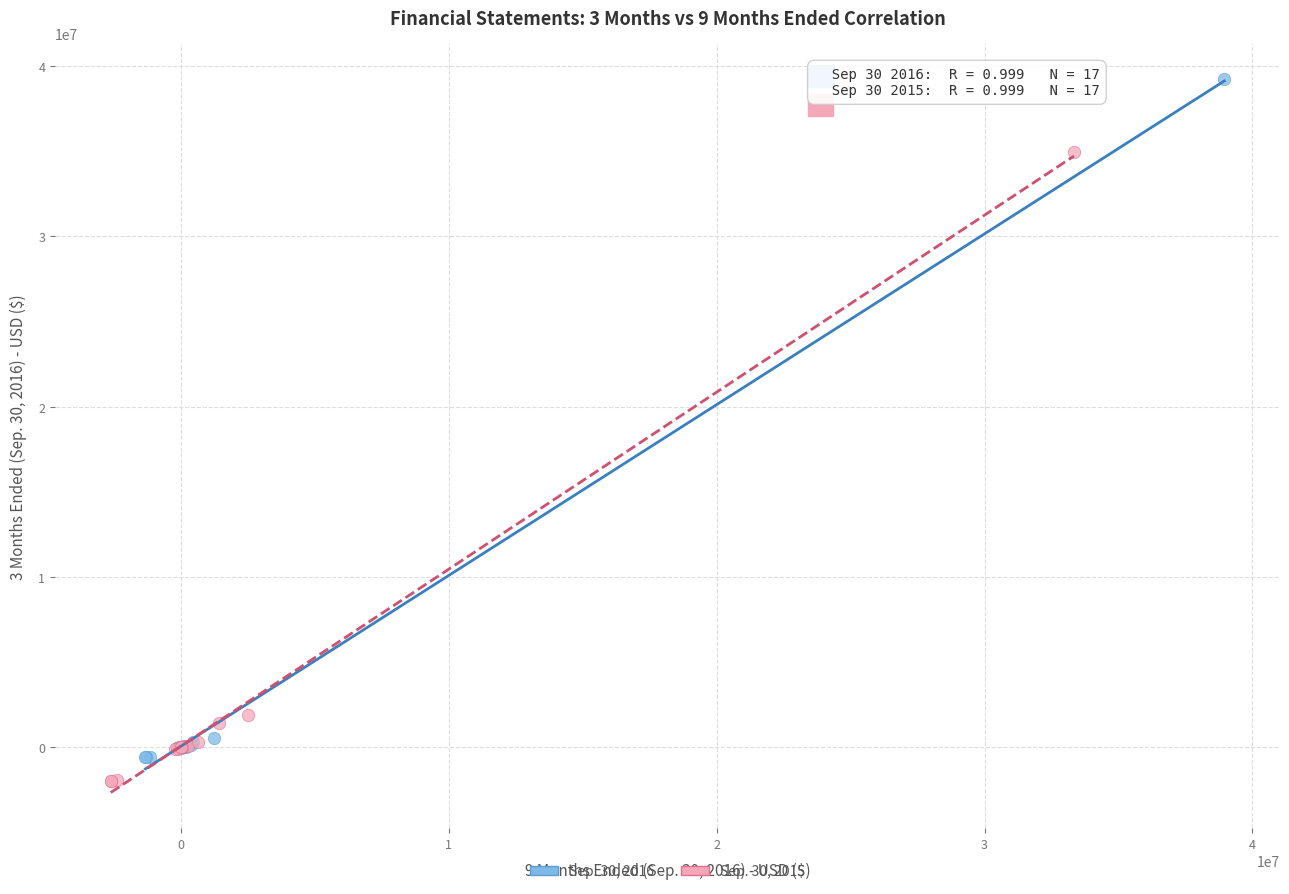

Which series has the largest Y range (max minus min)?

Sep. 30, 2016